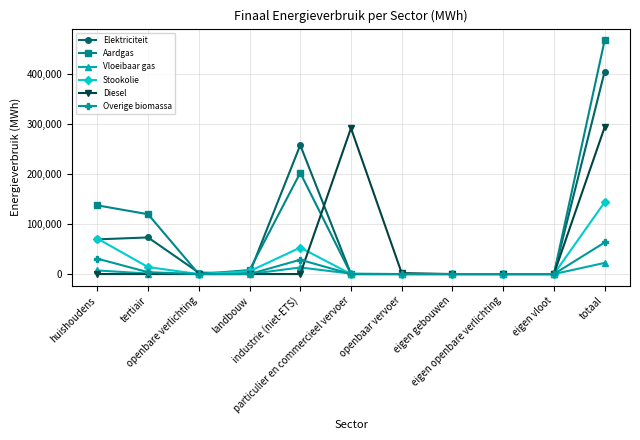

What is the highest value of the Overige biomassa series?

63045.5